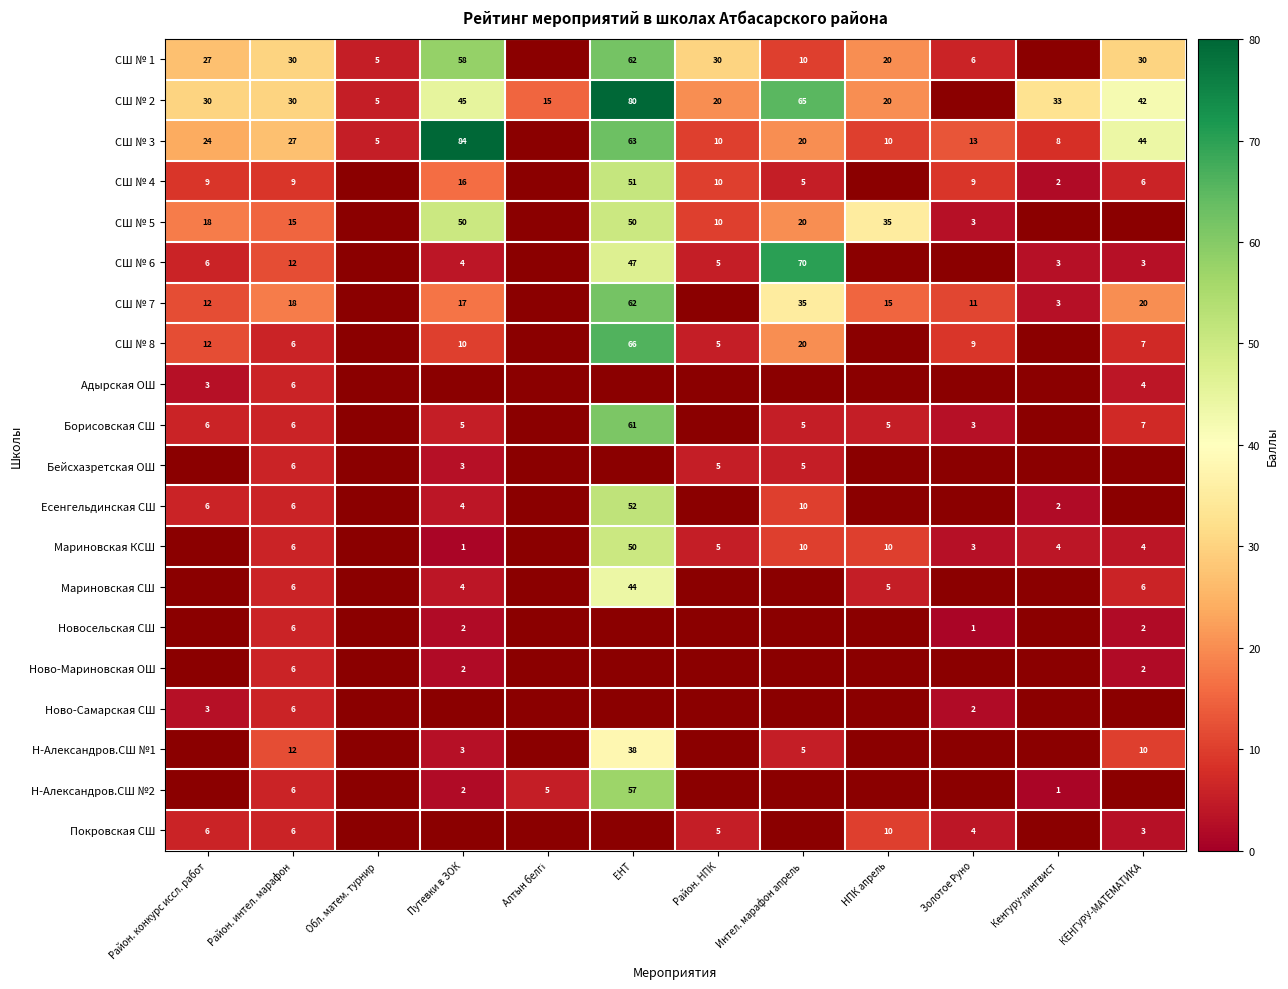

True or false: СШ № 4 has a value of 85 at ЕНТ.

False